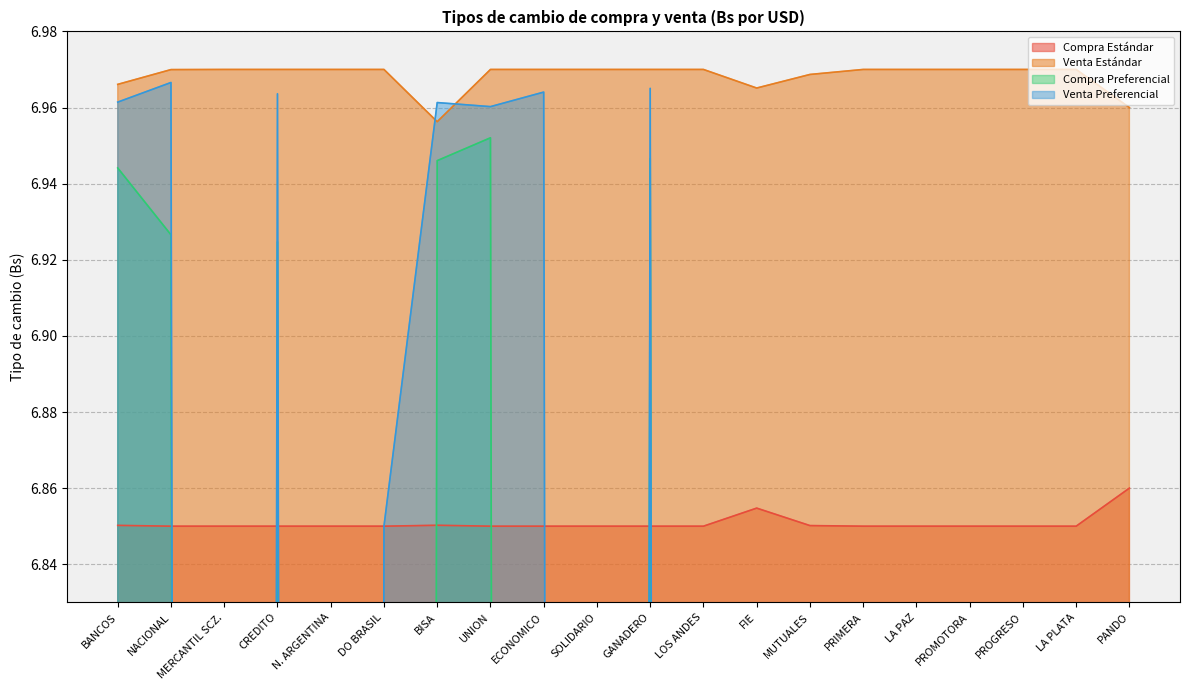

How many interior local valleys does the Compra Estándar series have?

4